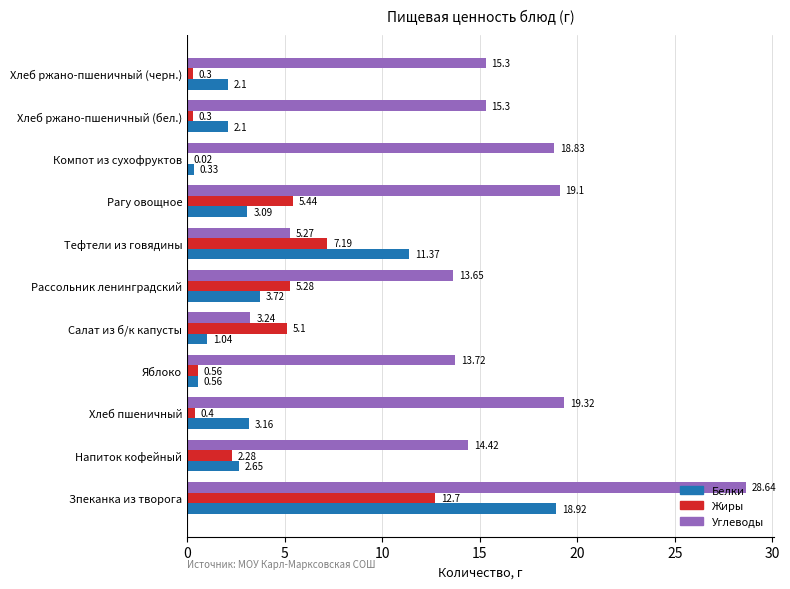

Which series has the largest total across all categories?

Углеводы